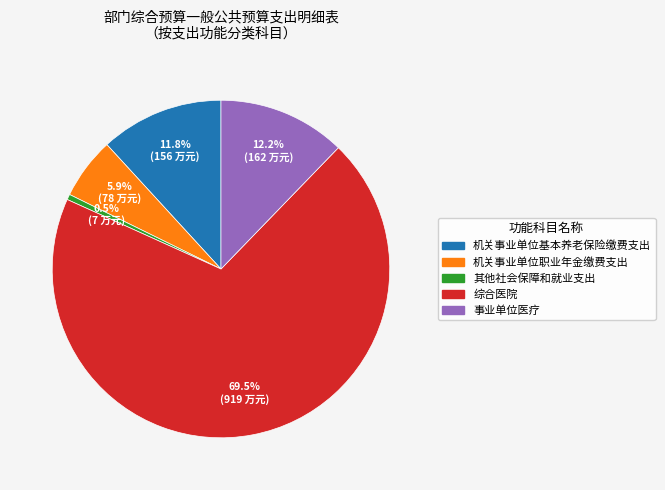

Is there any slice that represents more than half of the pie?

Yes